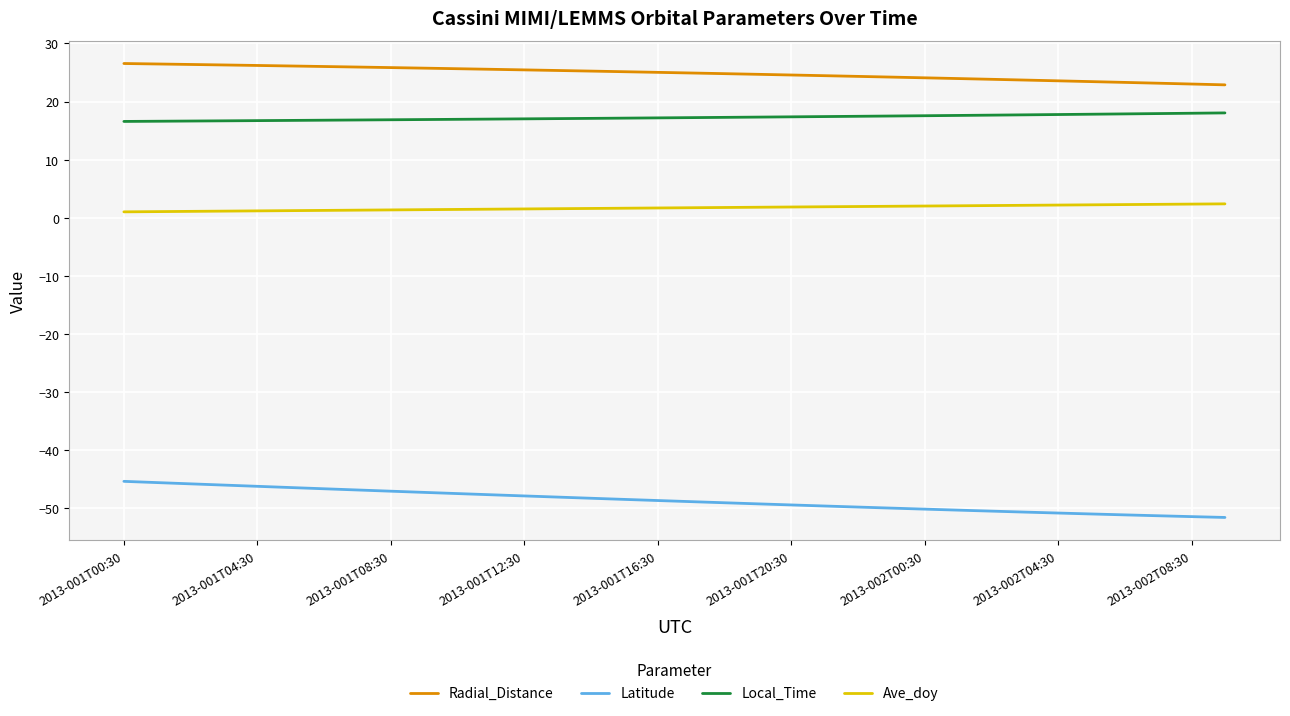

Which series has the largest total across all categories?

Radial_Distance